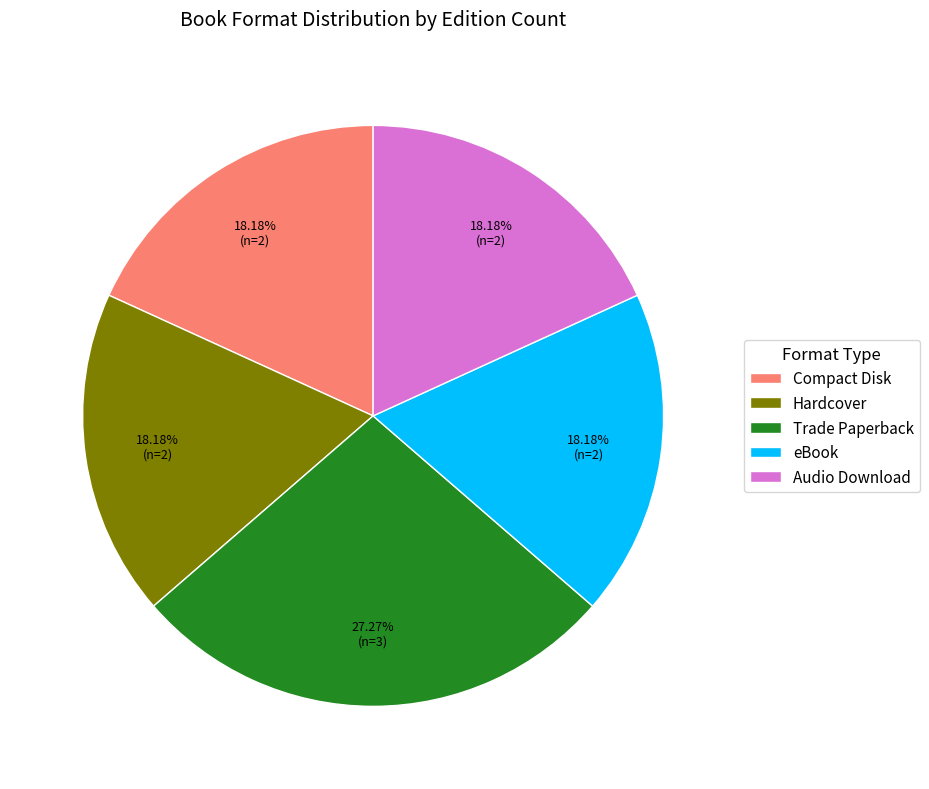

Is it true that Audio Download is 18% of the pie?

True